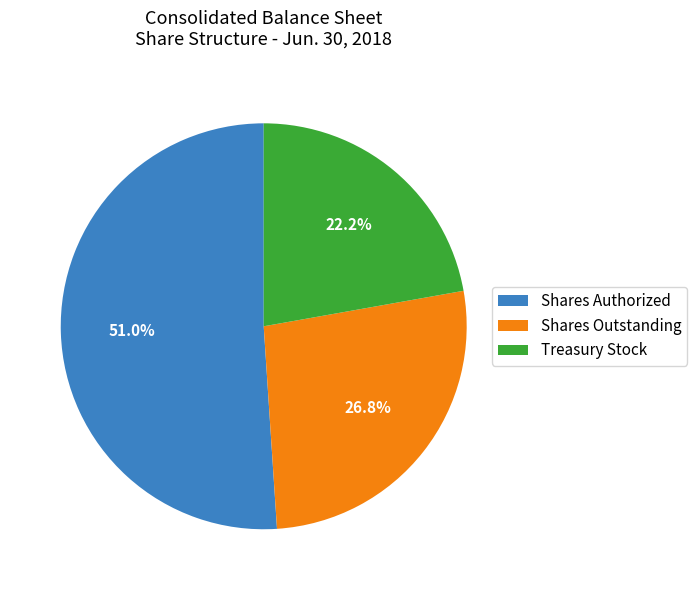

Rank the categories by value from lowest to highest.

Treasury Stock, Shares Outstanding, Shares Authorized